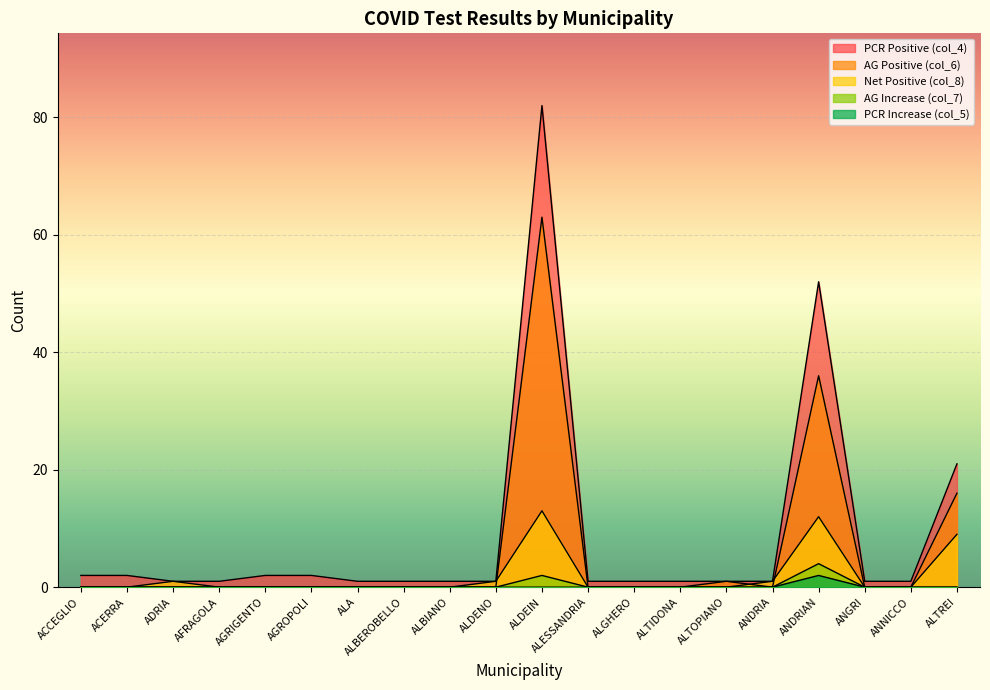

How many PCR Increase (col_5) values are between 0 and 1?

19